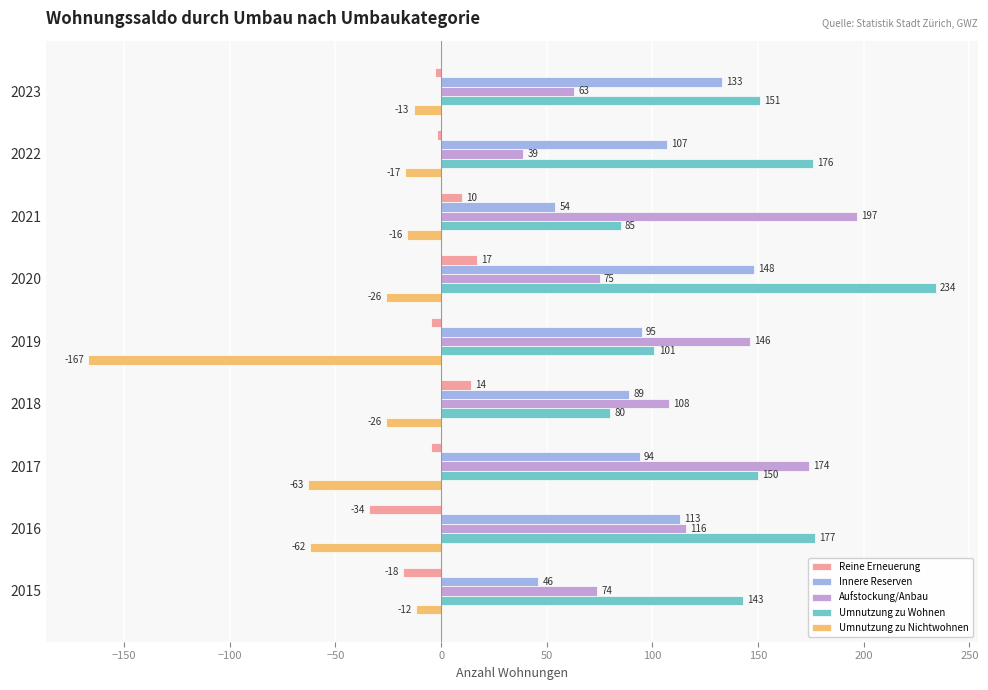

What is the maximum value for Umnutzung zu Nichtwohnen?

-12